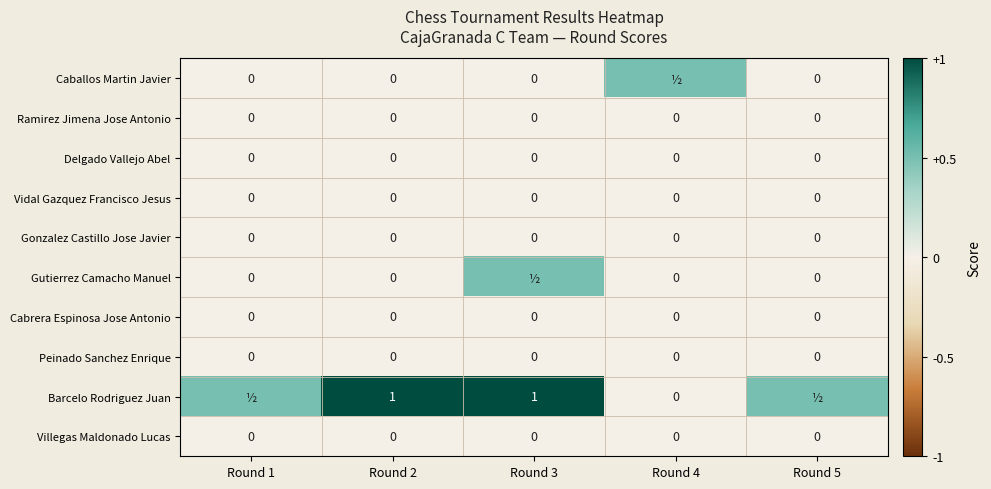

True or false: Ramirez Jimena Jose Antonio has a value of 0.0 at Round 3.

True